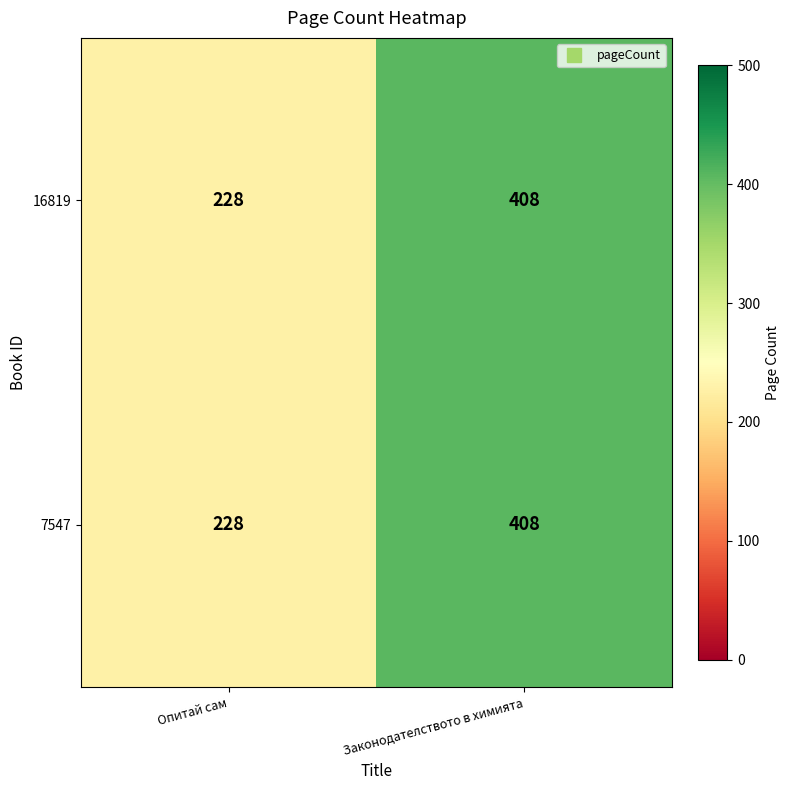

Reading left to right, what are all the values shown in this chart?

16819: 228	408
7547: 228	408